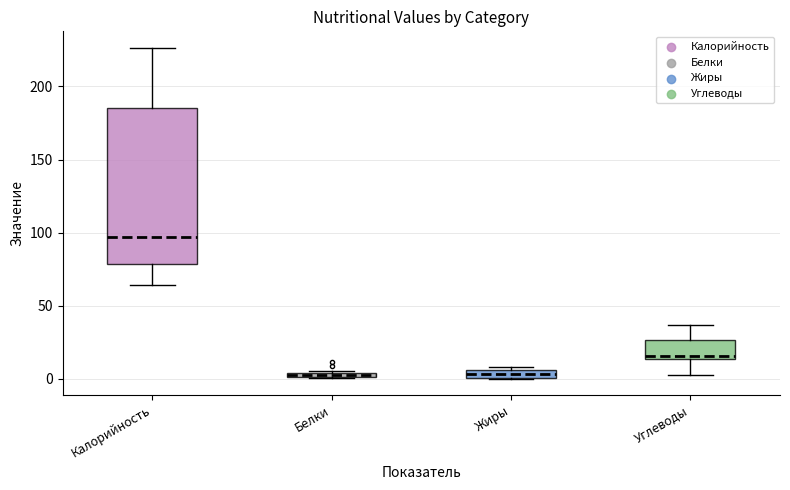

Which box is the tallest, from its lower edge to its upper edge?

Калорийность